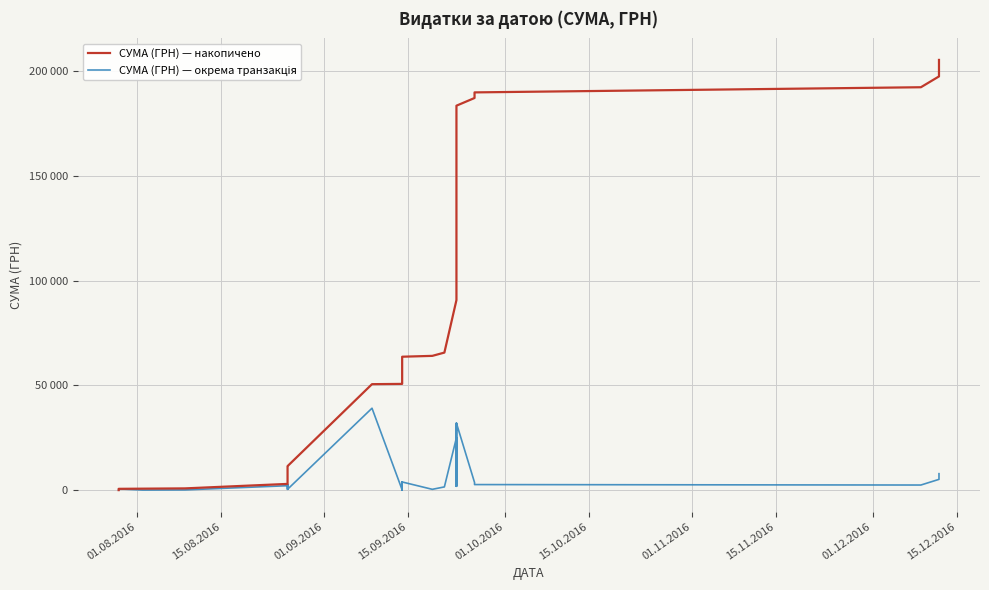

At 01.12.2016, list the series in order from smallest to largest.

СУМА (ГРН) — окрема транзакція, СУМА (ГРН) — накопичено